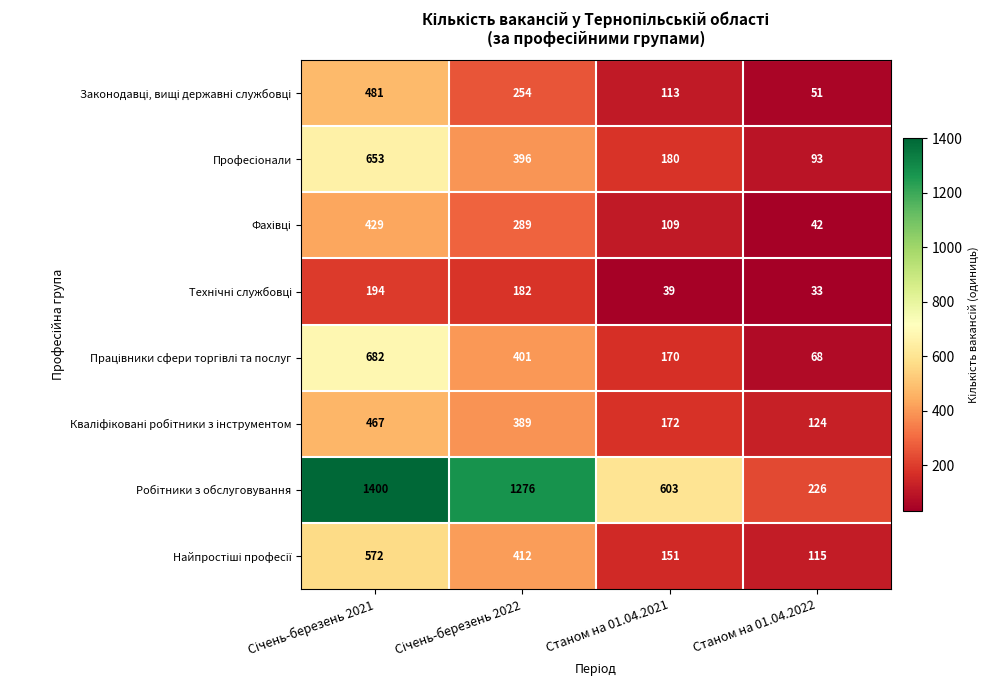

How many distinct data groups are displayed?

8